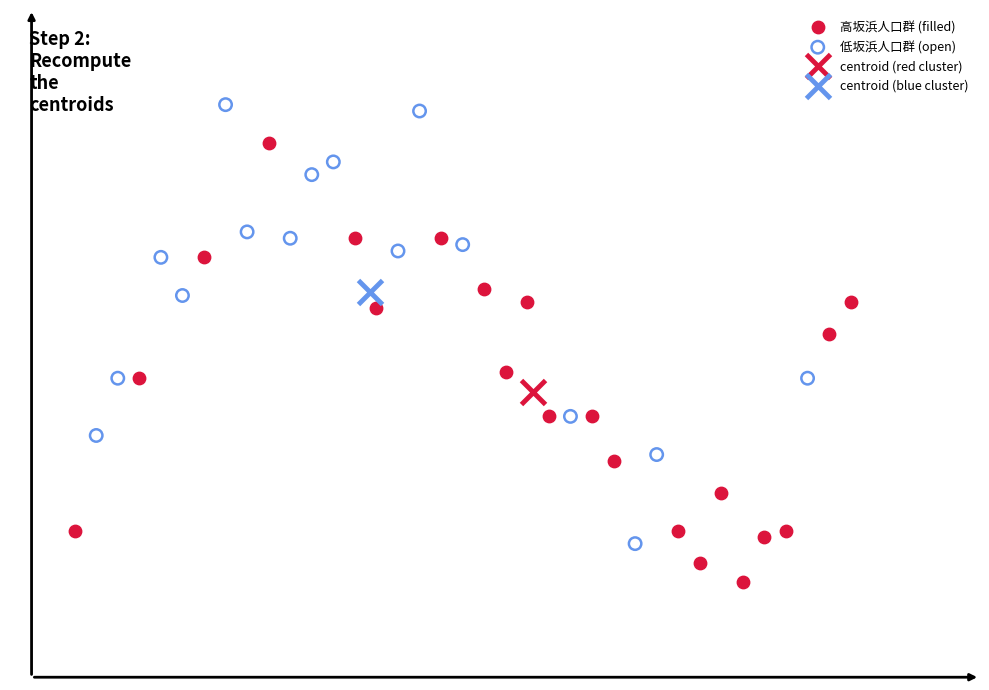

What are all the series names shown in the legend?

高坂浜人口群 (filled), 低坂浜人口群 (open), centroid (red cluster), centroid (blue cluster)